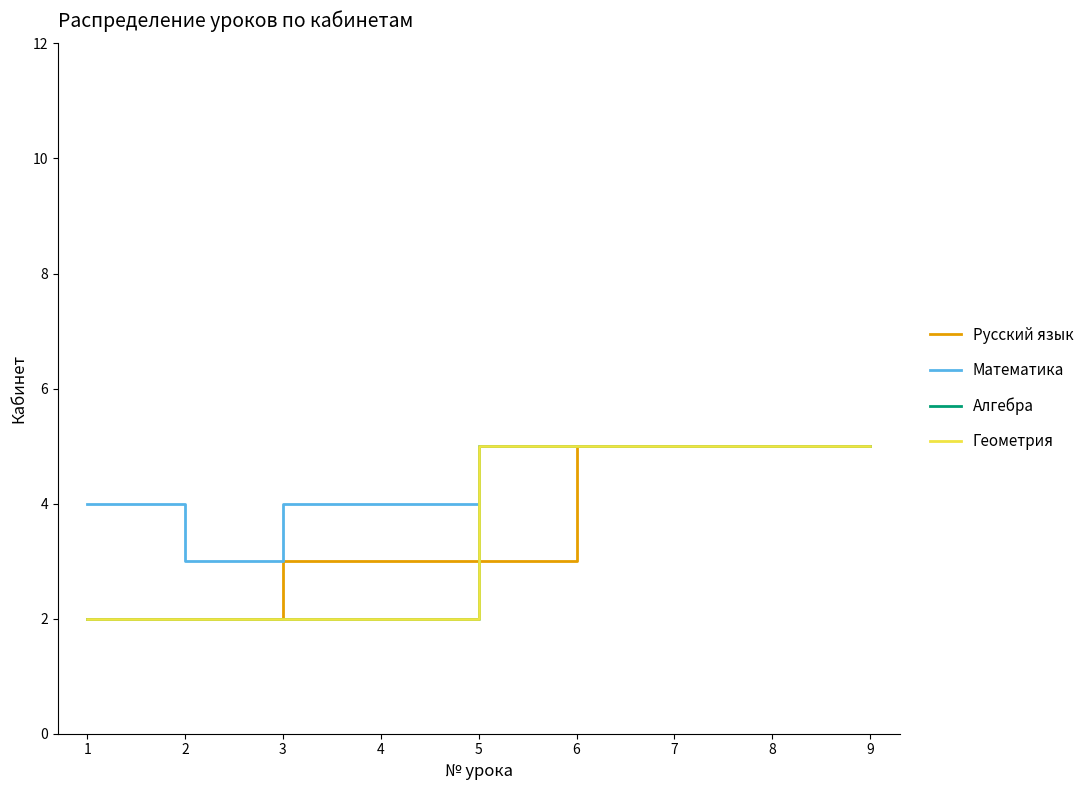

Where do Русский язык and Геометрия first cross each other?

4 and 5